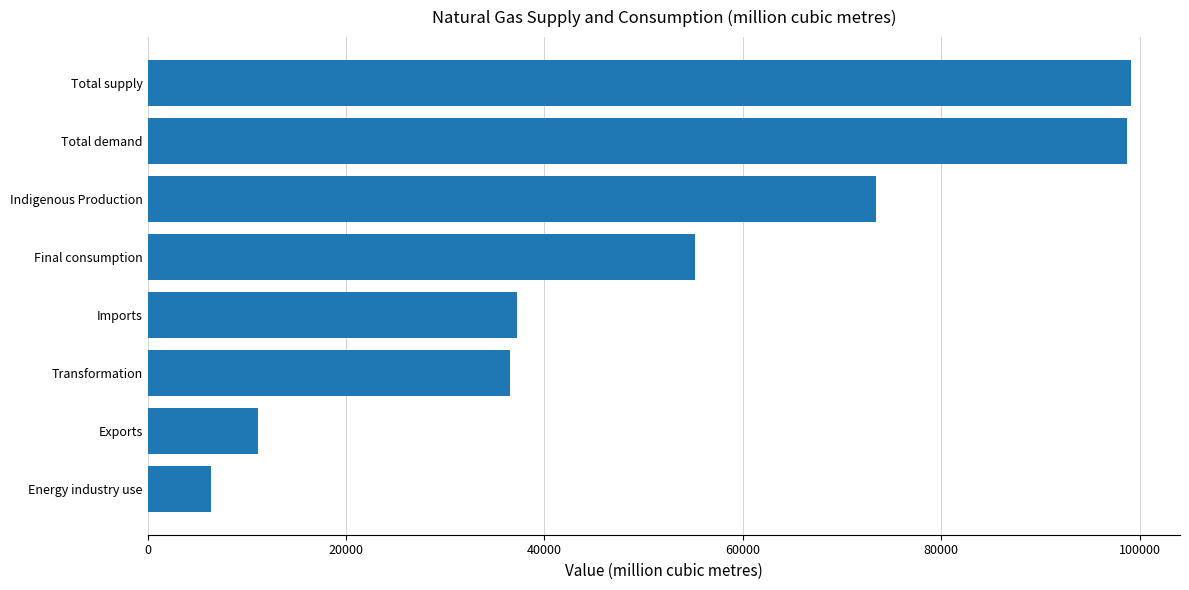

True or false: the data shows 73438.3 at Indigenous Production.

True